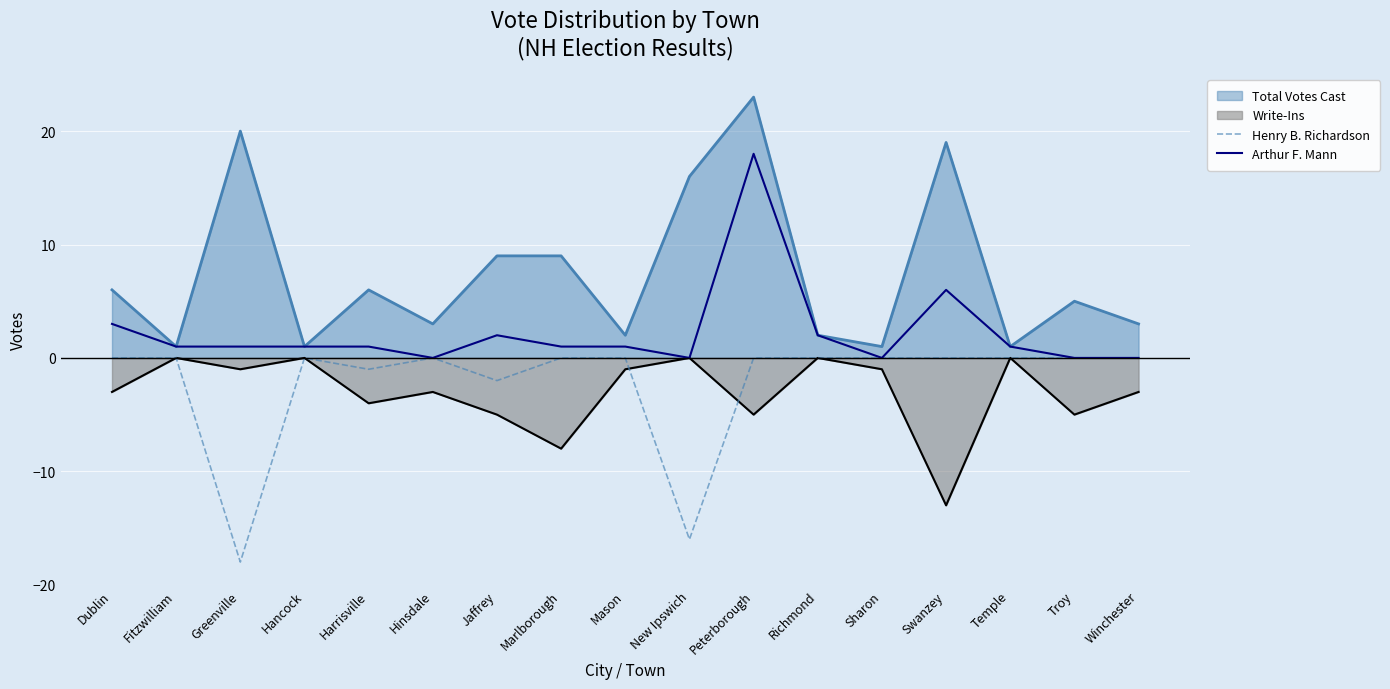

True or false: Henry B. Richardson and Arthur F. Mann intersect in this chart.

False